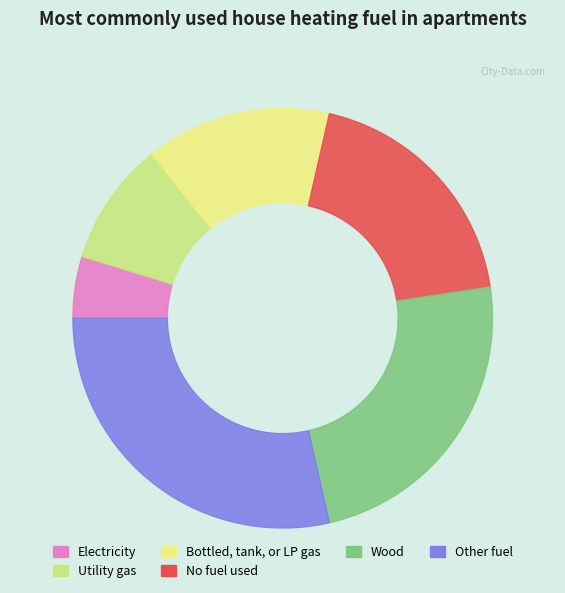

What percentage is the 1 slice, to the nearest percent?

5%